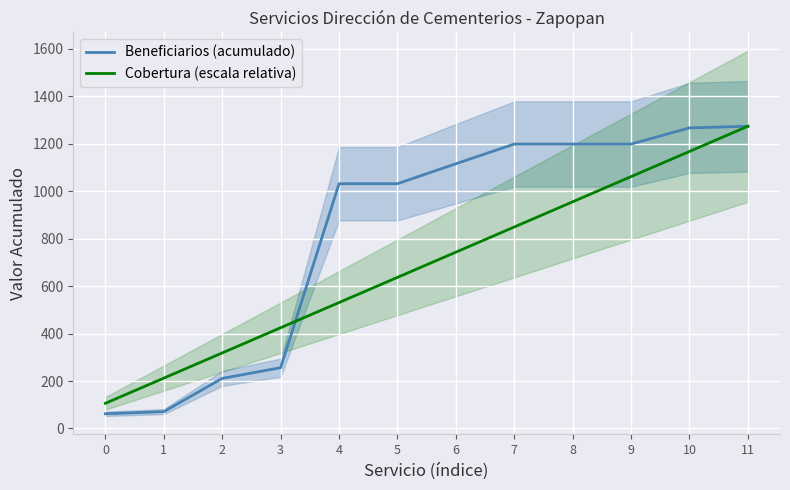

True or false: Beneficiarios (acumulado) has a value of 626.6 at 9.

False